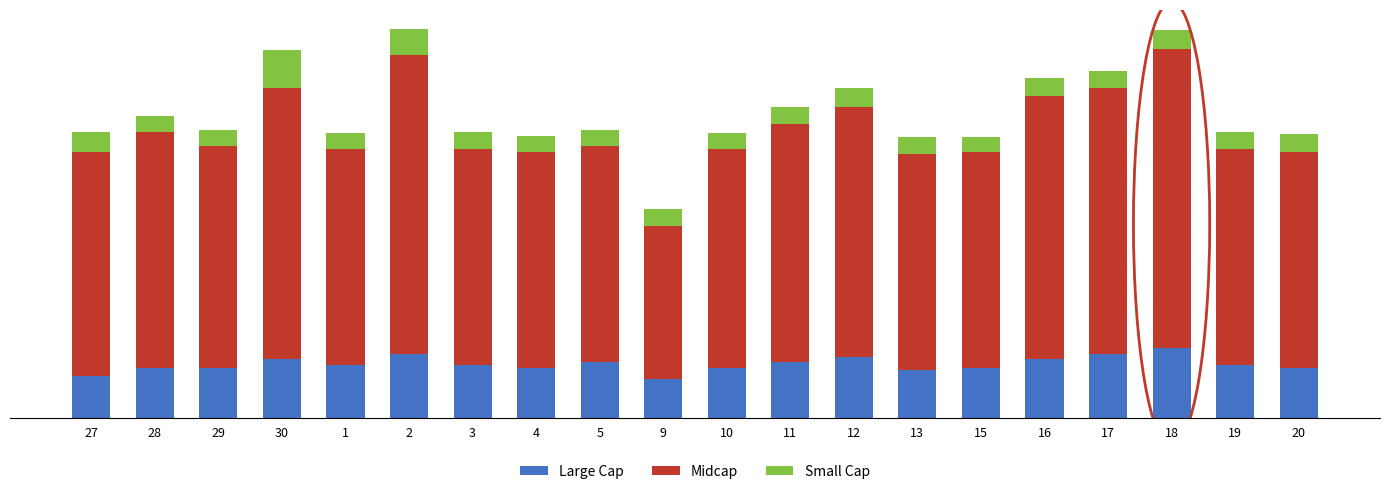

At 1, list the series in order from largest to smallest.

Midcap, Large Cap, Small Cap